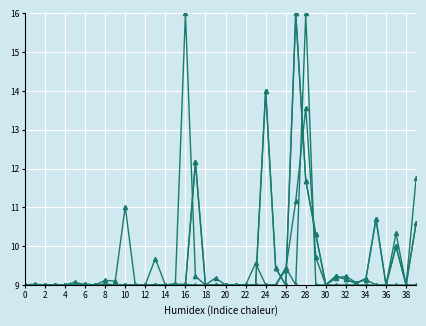

How many data points does each series have?

40